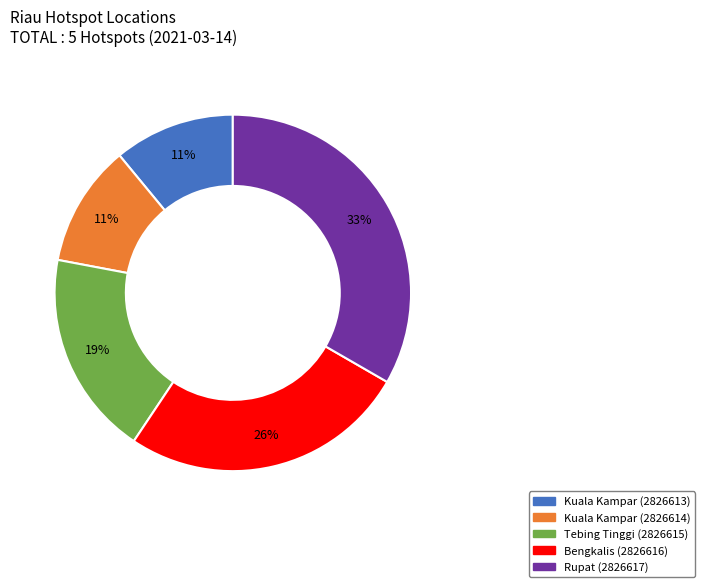

Do Bengkalis (2826616) and Tebing Tinggi (2826615) together represent more than half of the pie?

No